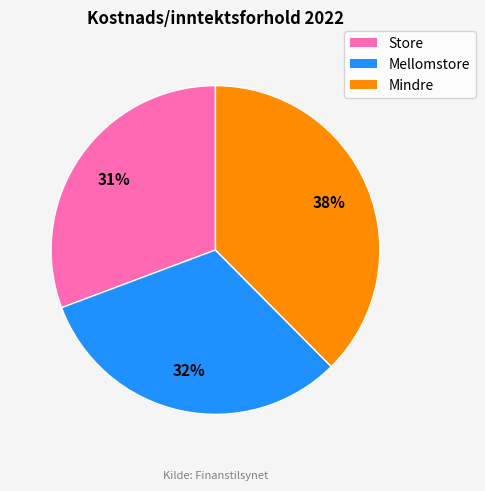

What percentage is the Mellomstore slice, to the nearest percent?

32%